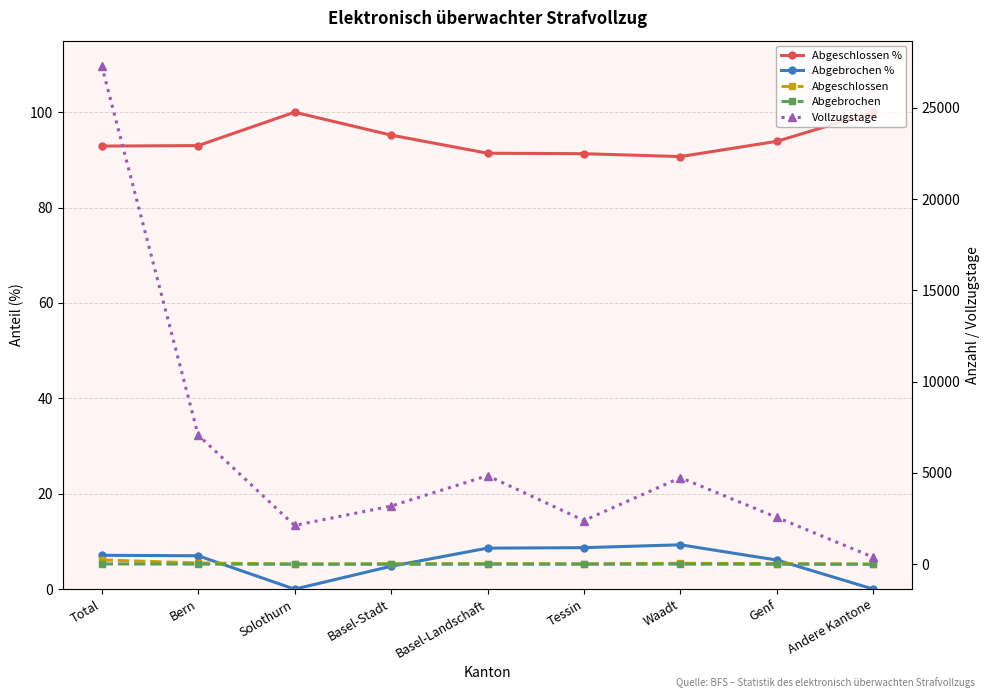

How many data points in Abgeschlossen % are above 93?

4